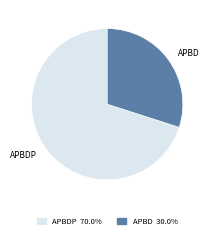

Is there any slice that represents more than half of the pie?

Yes